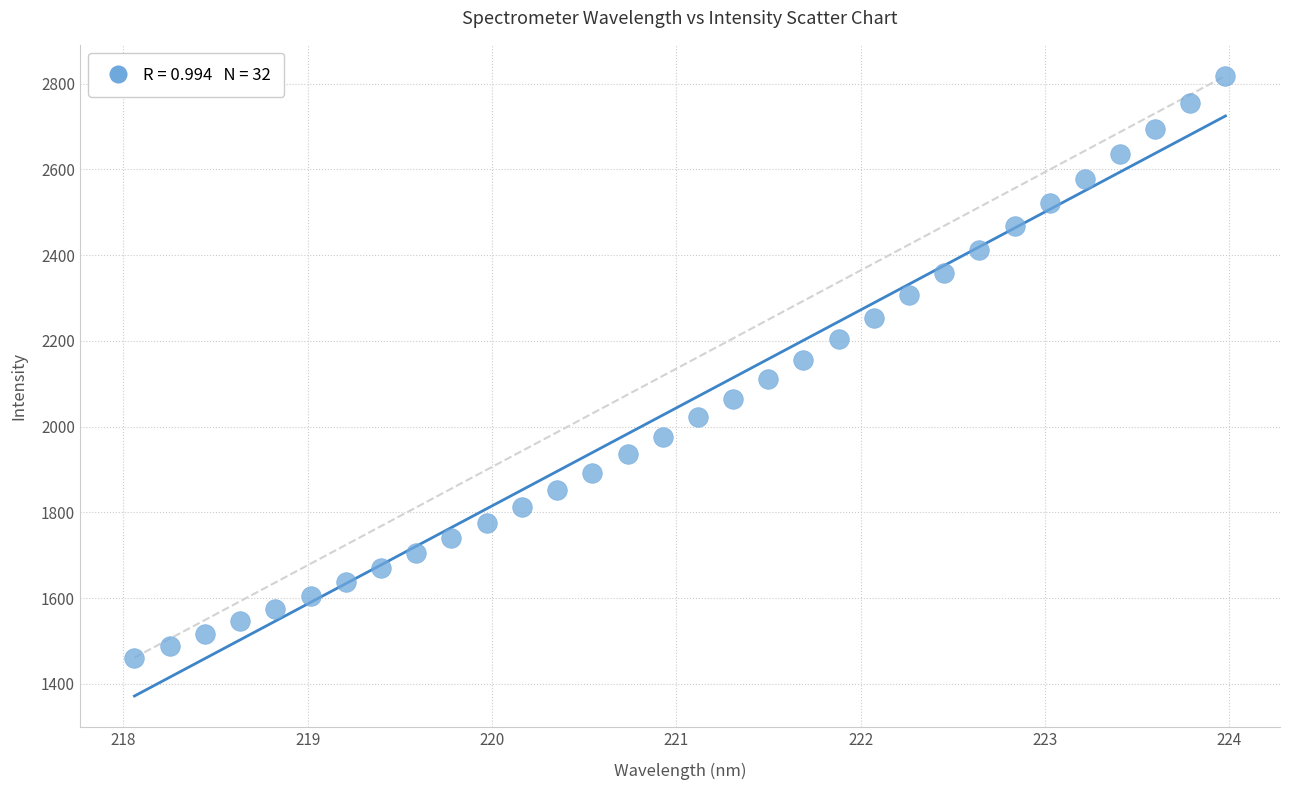

What is the range of Y values (max minus min)?

1357.5